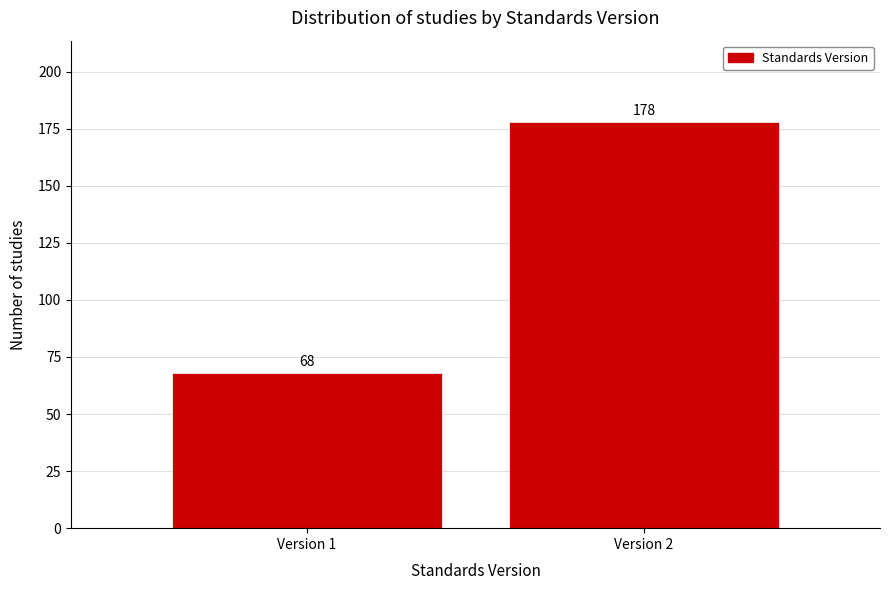

Reading left to right, what are all the values shown in this chart?

Version 1=68	Version 2=178